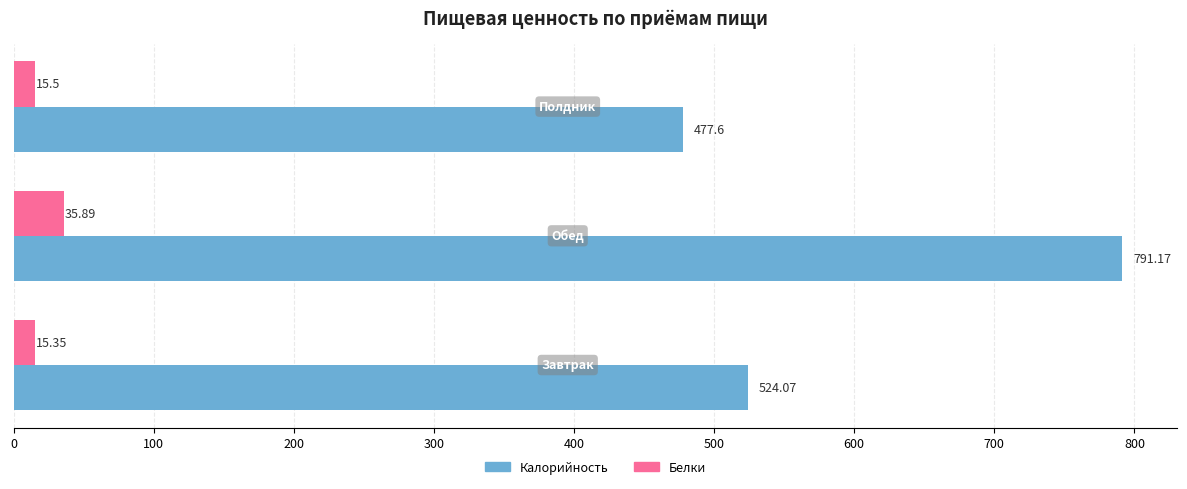

Which series has the largest range (max minus min)?

Калорийность